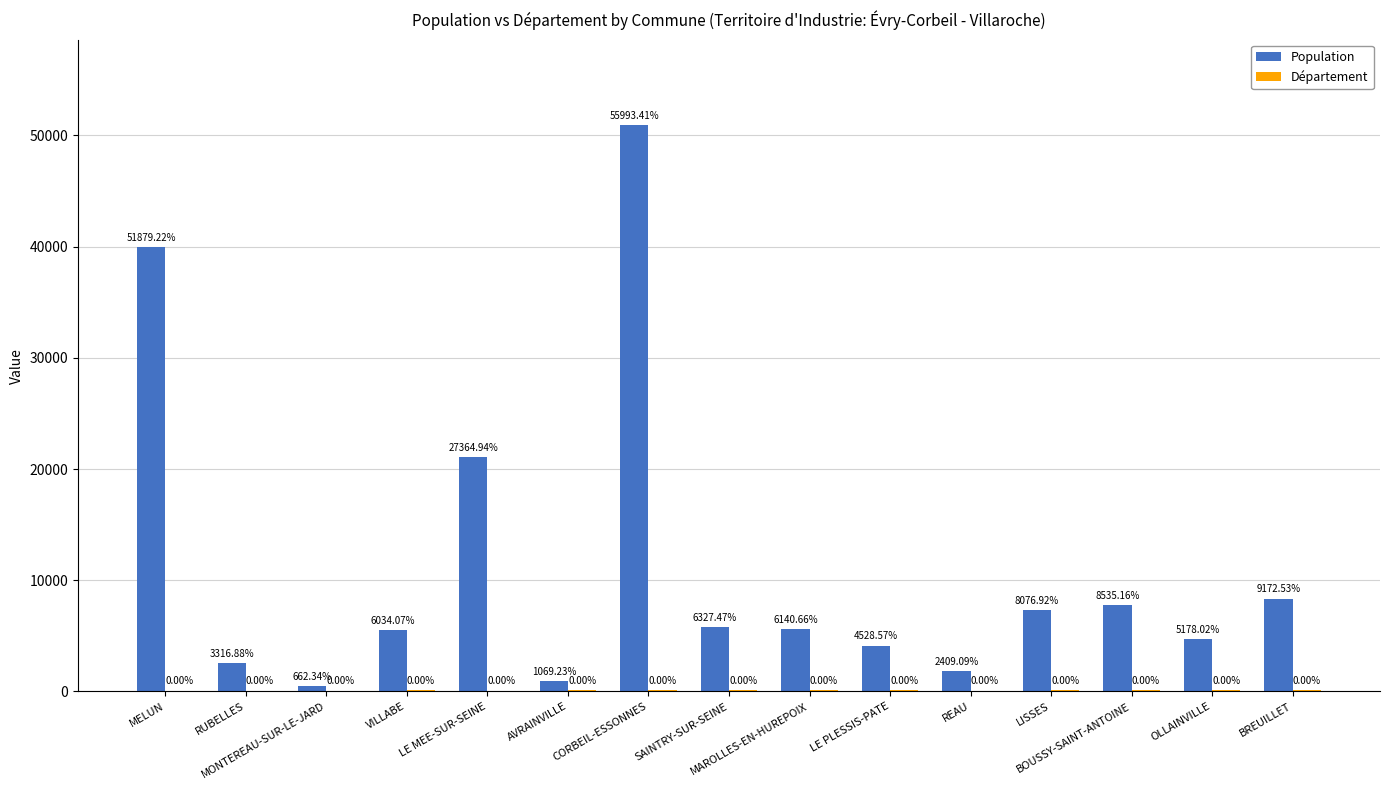

How many groups of bars are there?

15